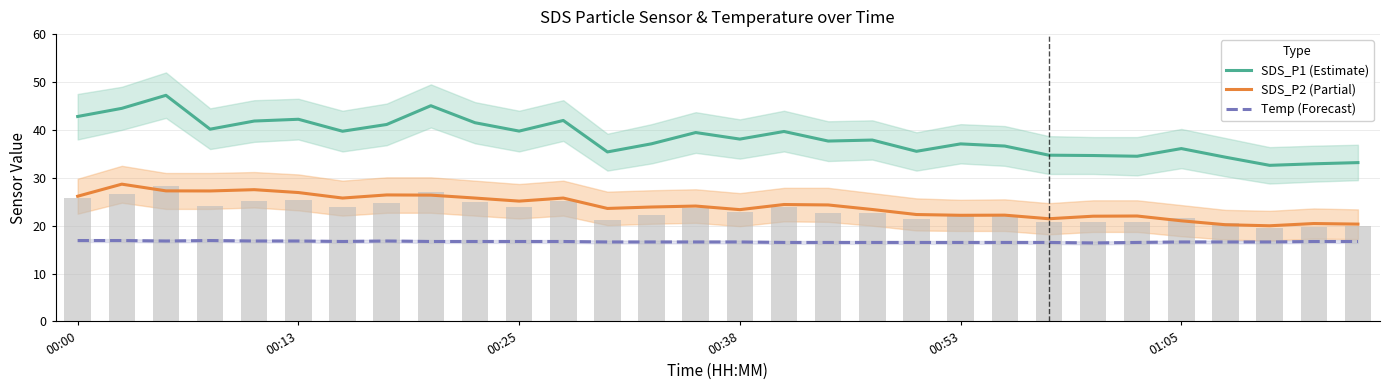

True or false: SDS_P1 (Estimate) has a value of 42.2 at 00:13.

True